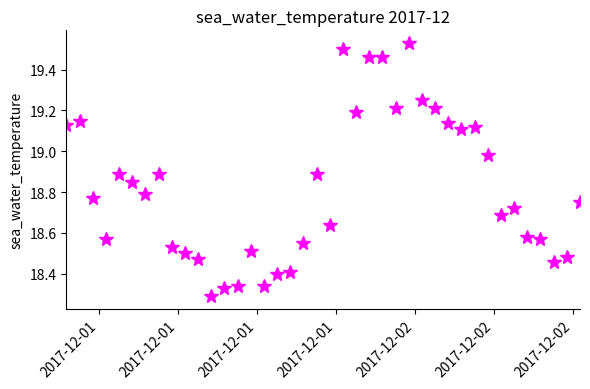

What is the difference between the second highest and minimum values?

1.2